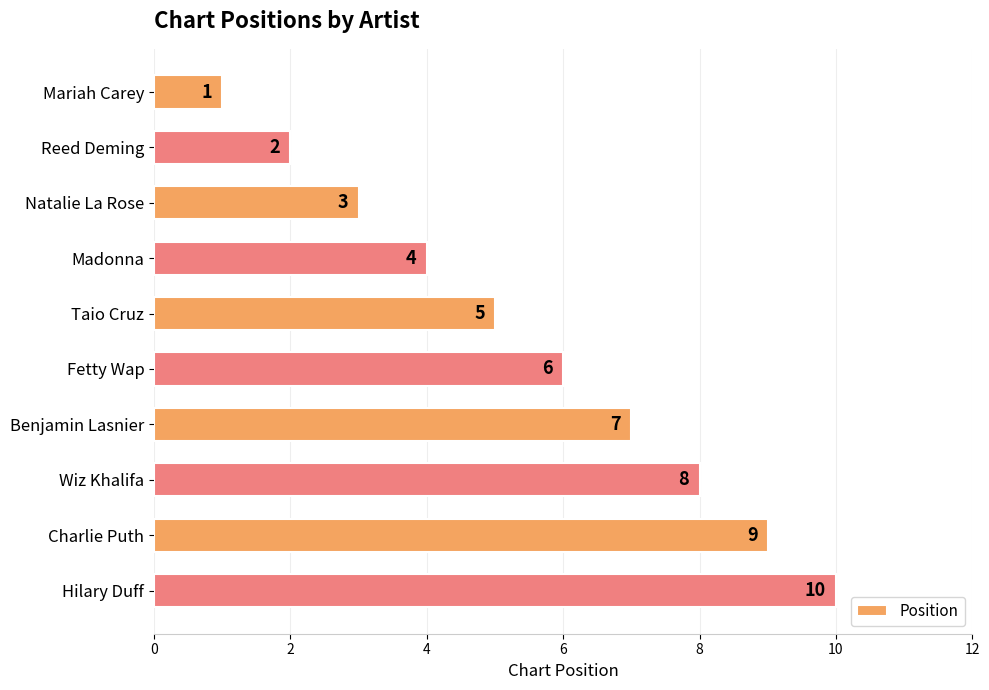

Count the number of categories in the chart.

10